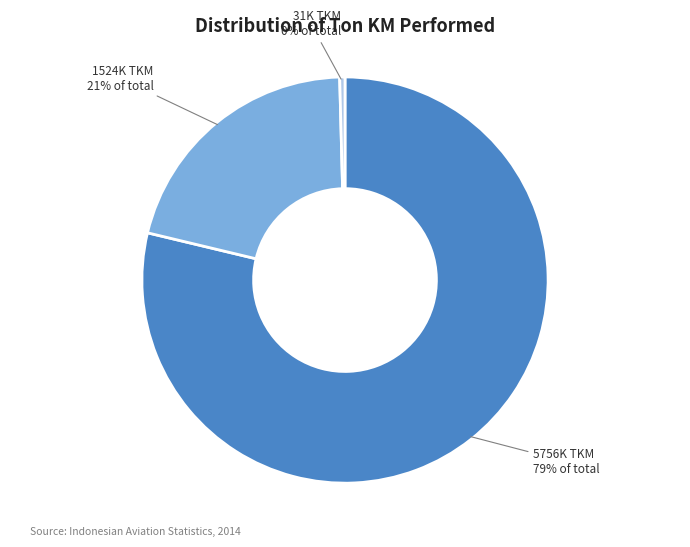

To the nearest percent, what is the average slice percentage?

33%